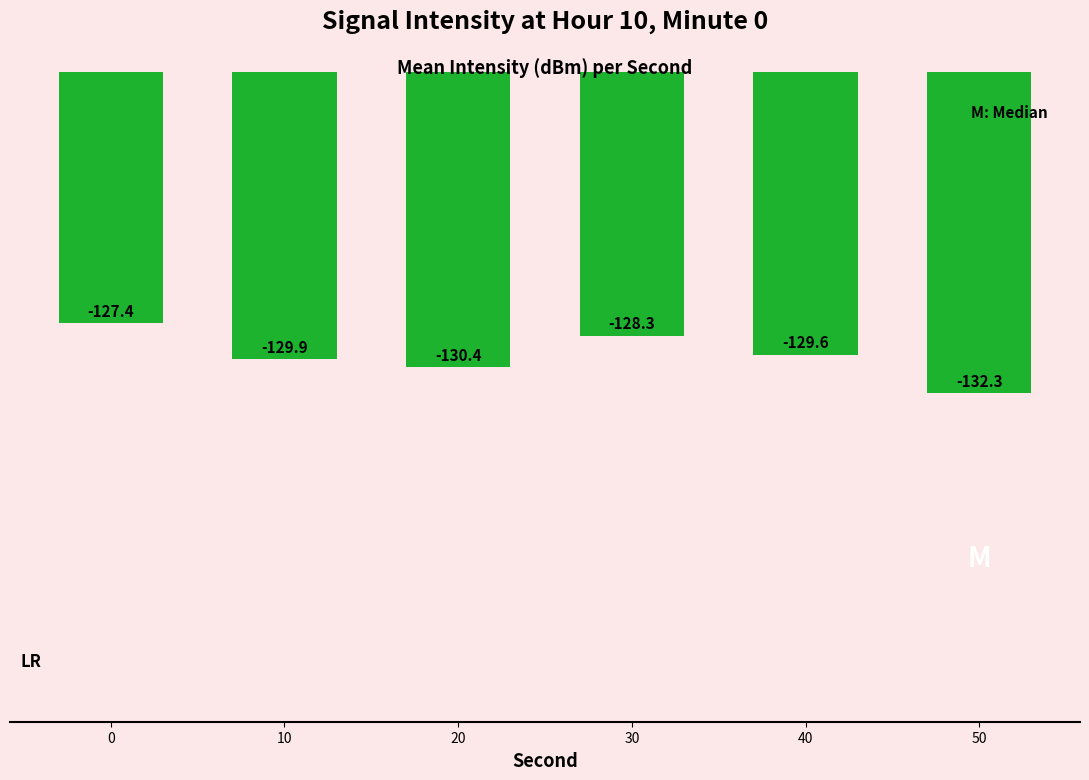

Count the number of categories in the chart.

6